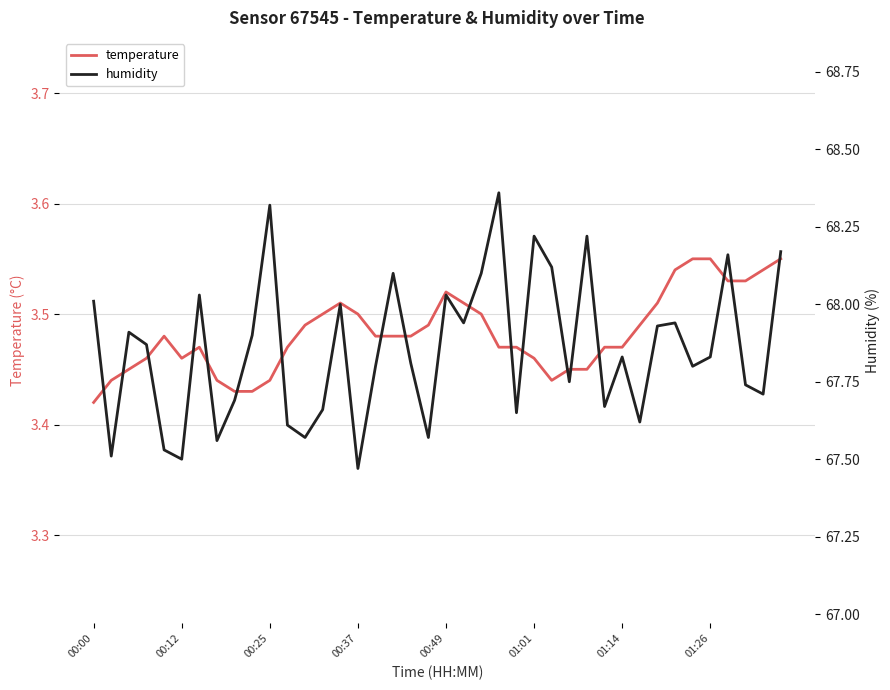

What is the sum of all temperature values?

139.3